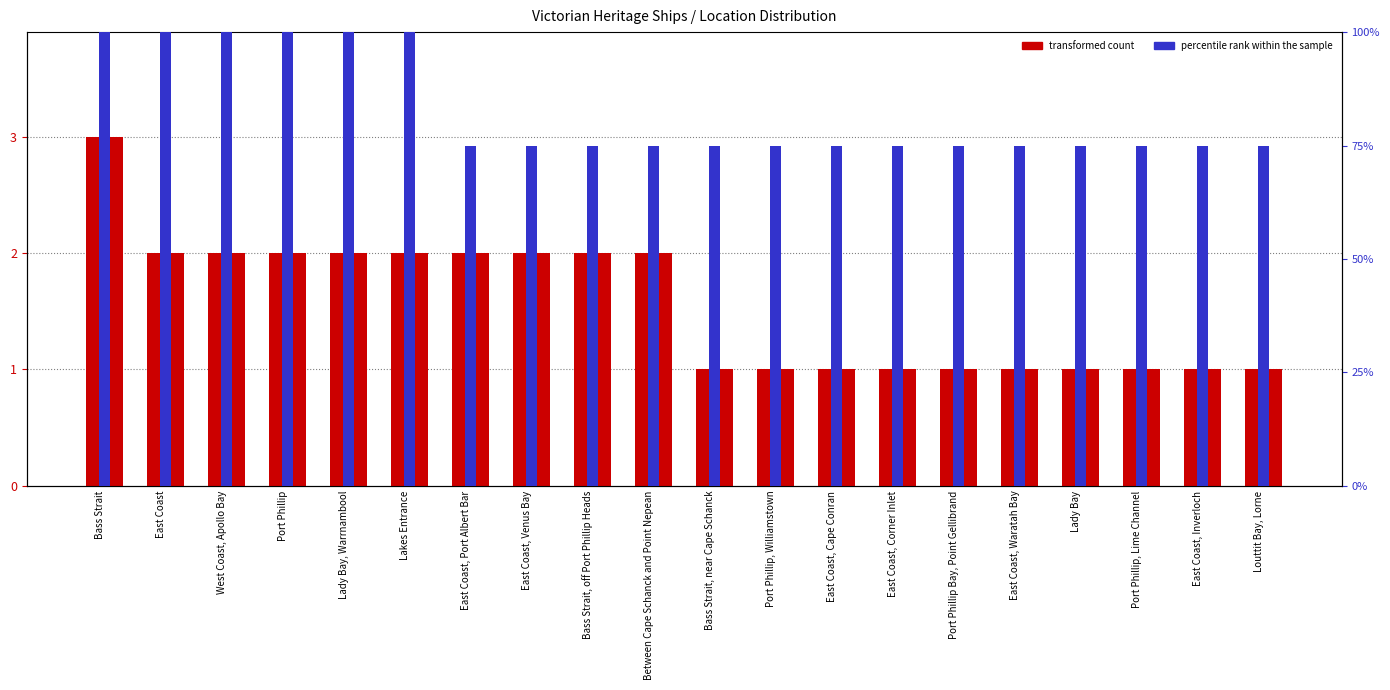

What is the spread (max minus min) of values at Port Phillip, Lime Channel?

0.2